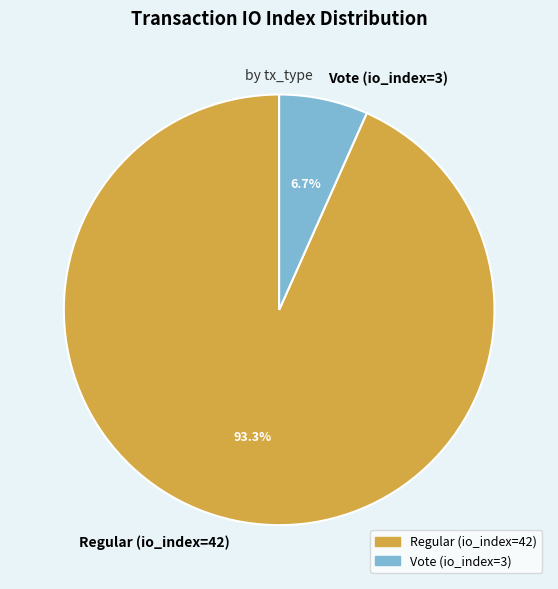

Does Regular (io_index=42) account for over 50% of the chart?

Yes